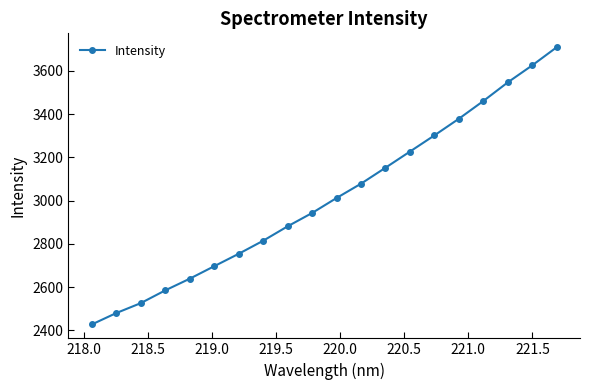

What is the minimum value shown in the chart?

2426.6